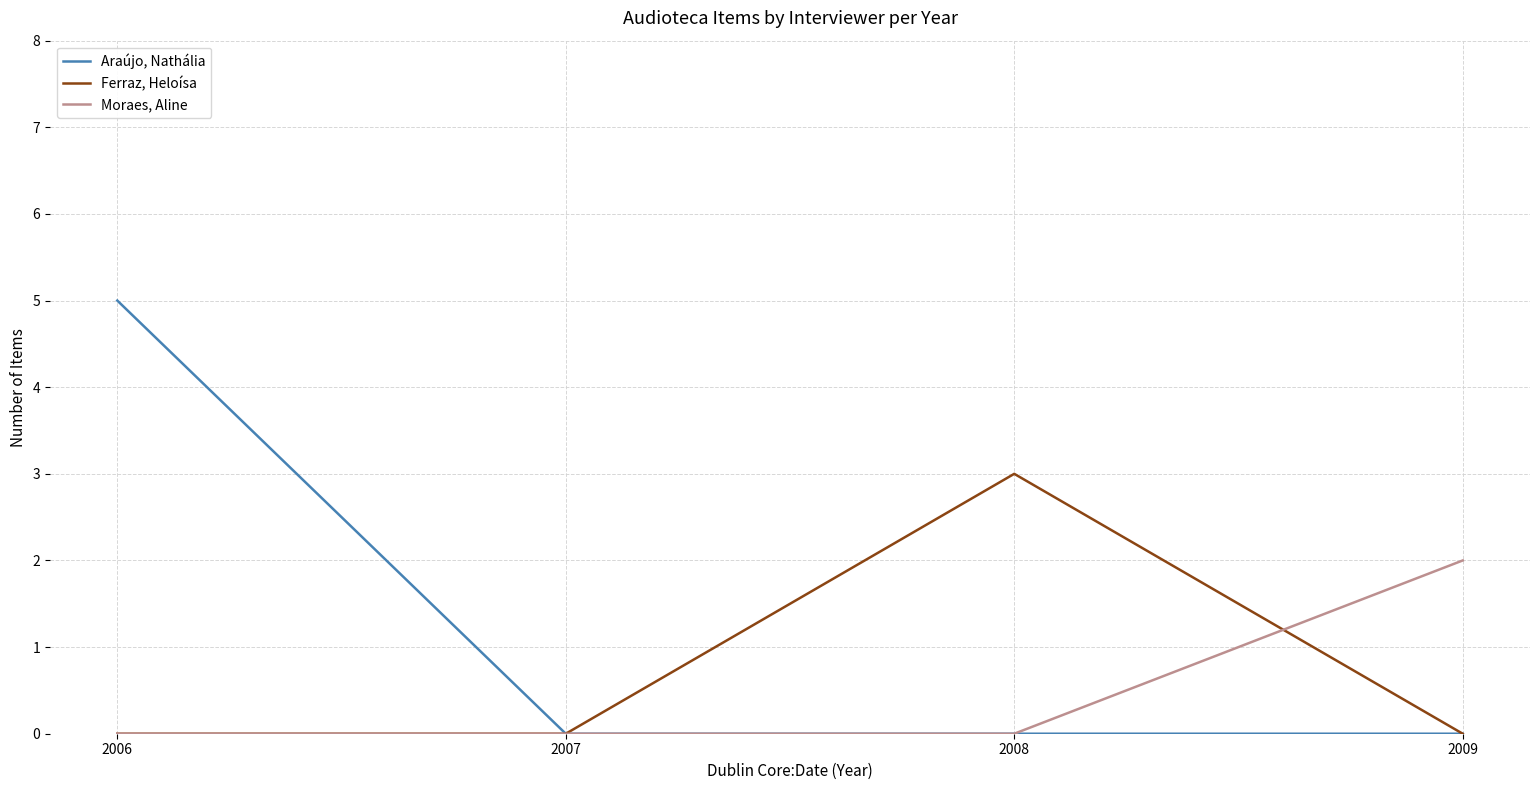

The Moraes, Aline series shows -1 at 2006. True or false?

False